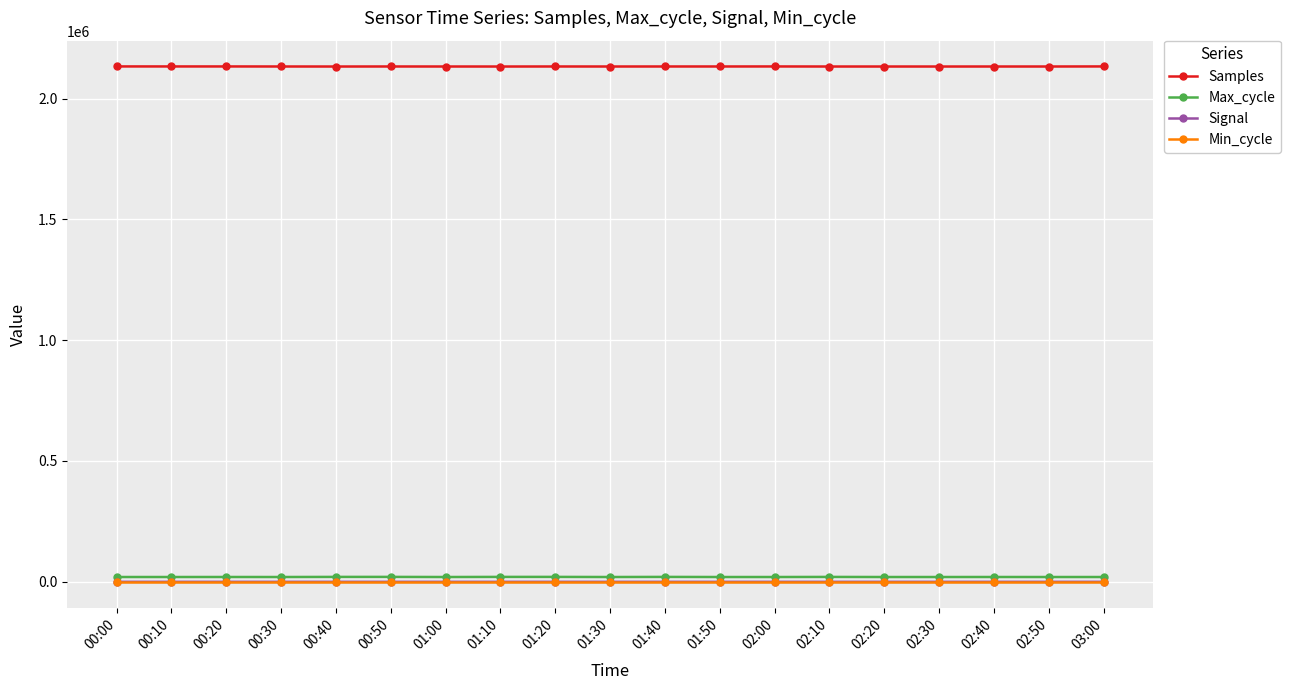

True or false: Max_cycle has a value of 19923 at 00:00.

True